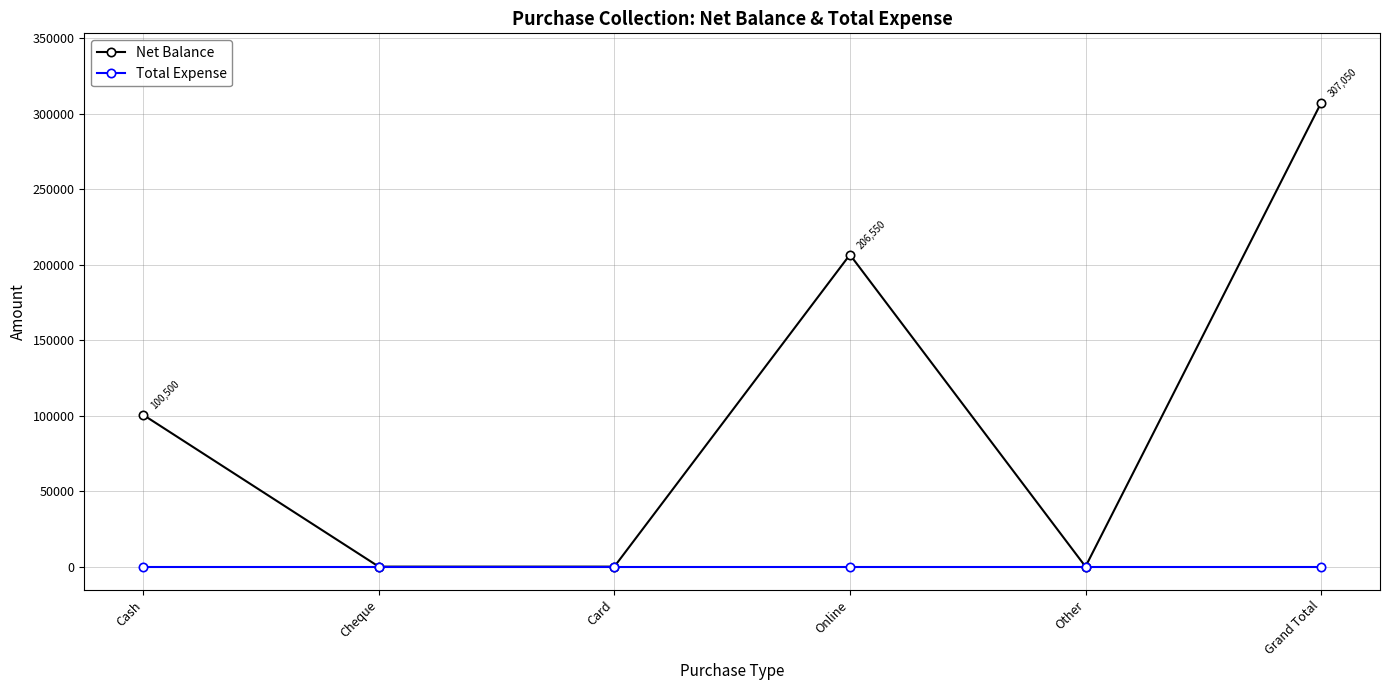

Which series has the largest range (max minus min)?

Net Balance